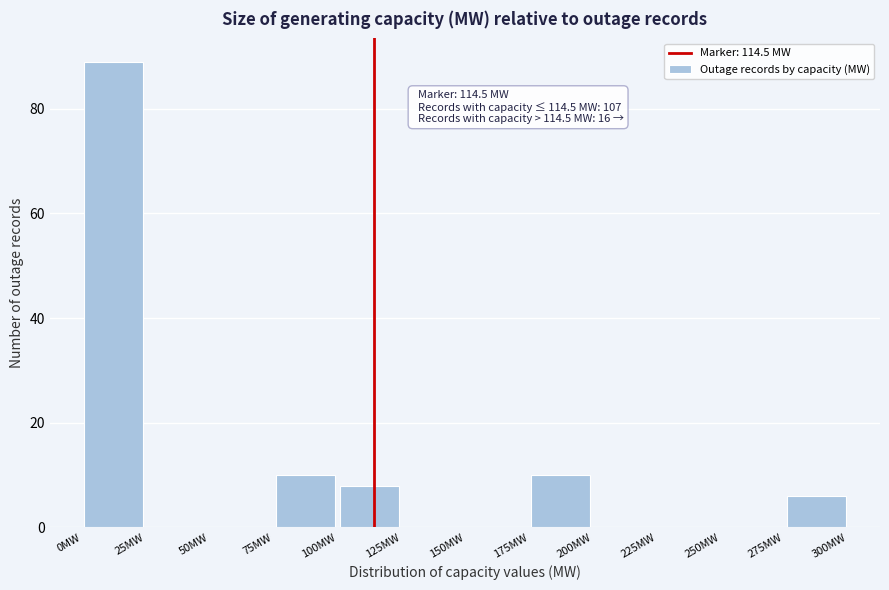

Over which range of the x-axis is the bar tallest?

0 to 25